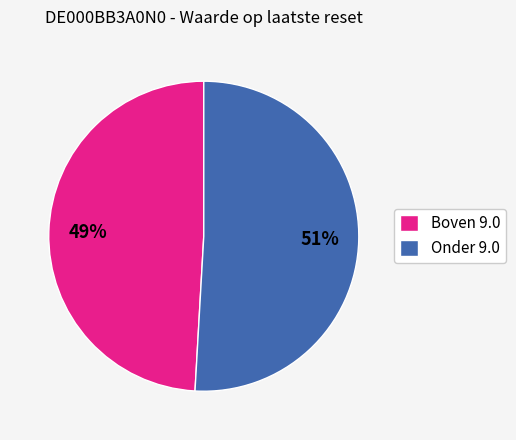

Which category has the biggest portion of the pie?

Onder 9.0